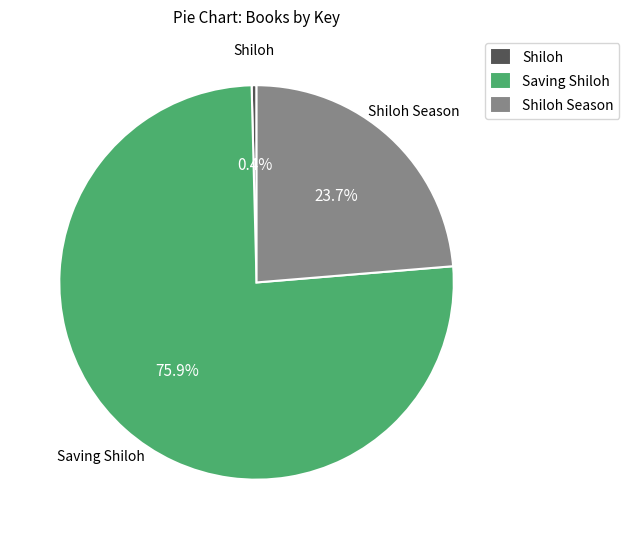

How many segments does this pie chart have?

3